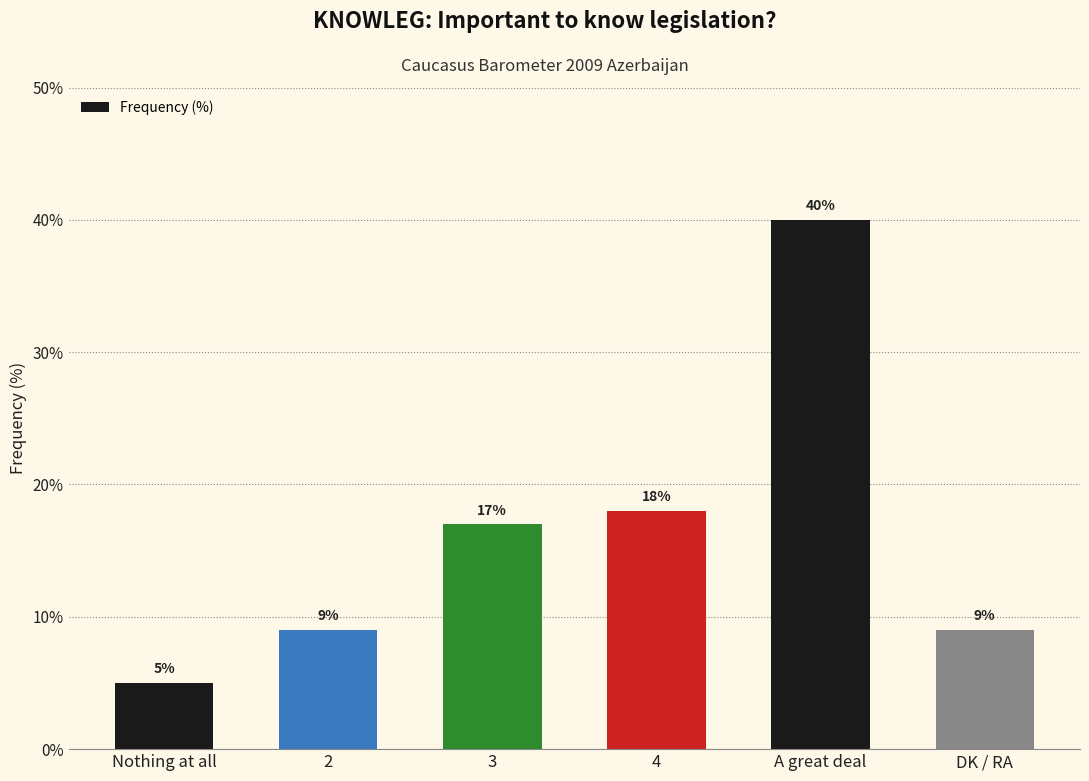

What is the average value?

16